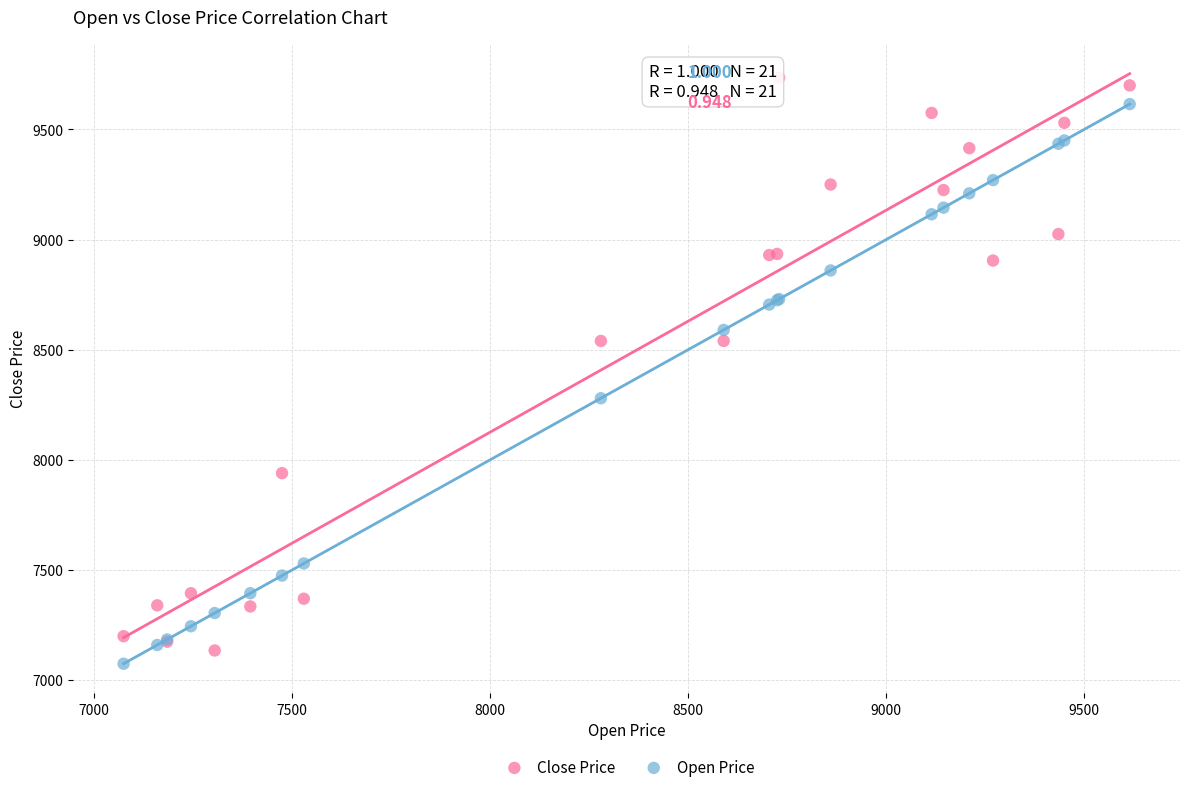

What are all the series names shown in the legend?

Close Price, Open Price